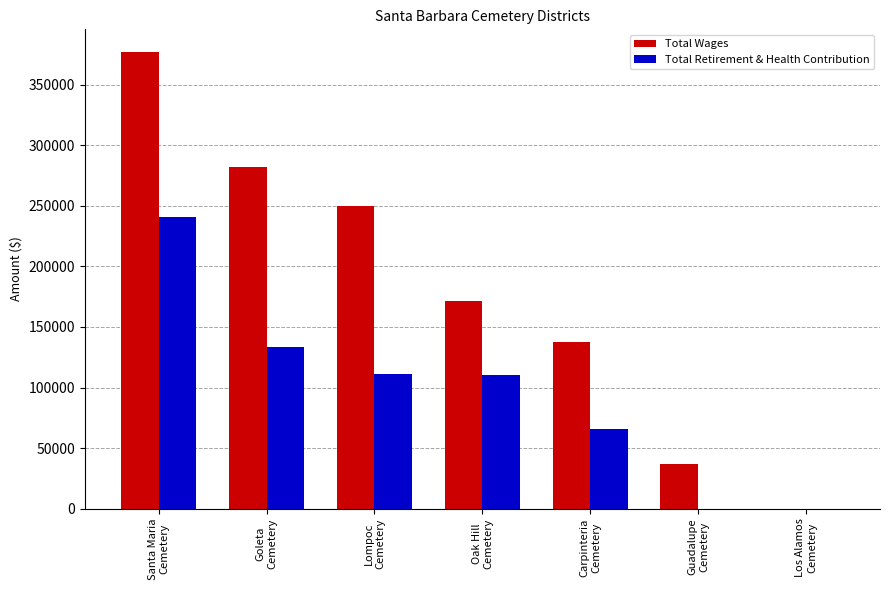

True or false: Total Wages has a value of 281711 at Goleta
Cemetery.

True